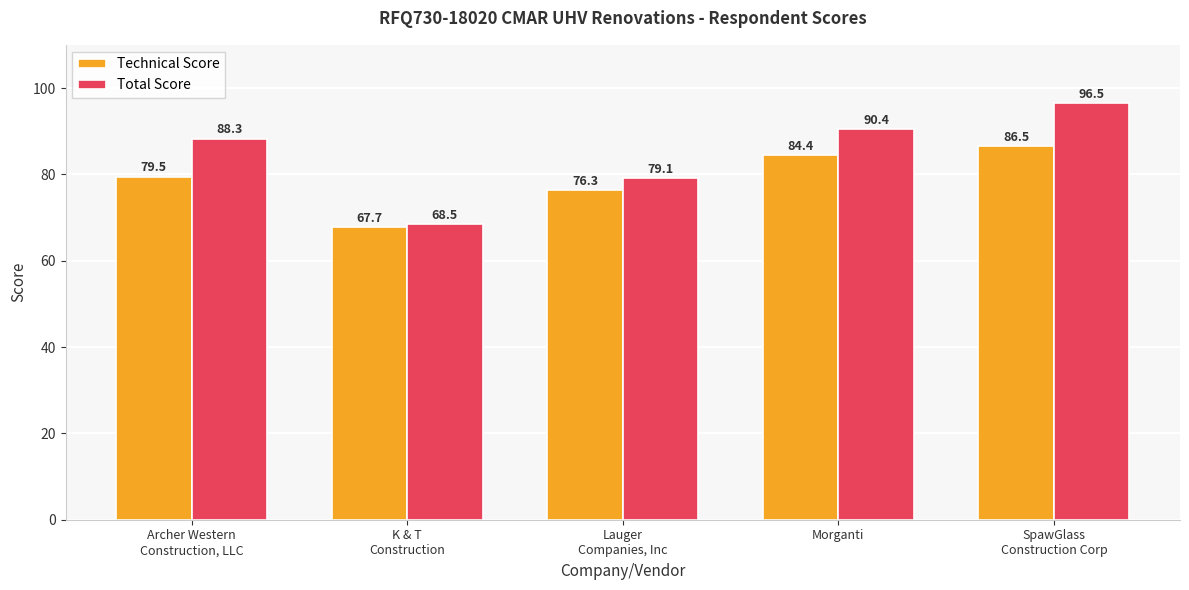

Which category has the lowest value in the Technical Score series?

K & T
Construction